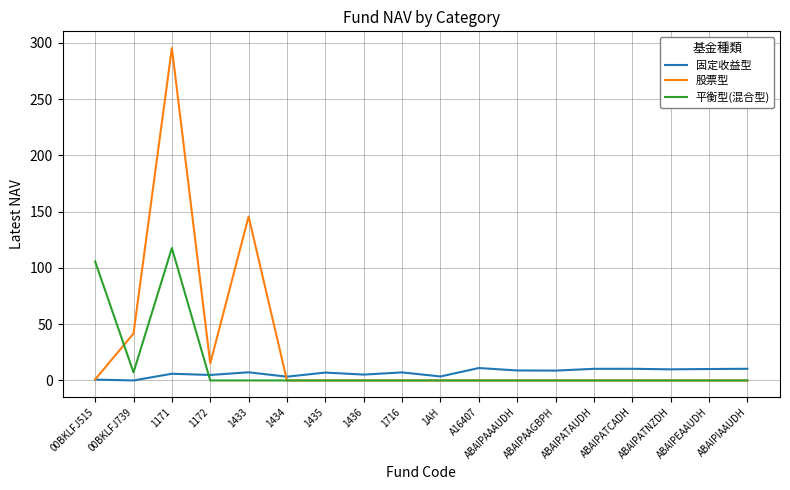

What is the approximate value of 固定收益型 at ABAIPATAUDH?

10.3